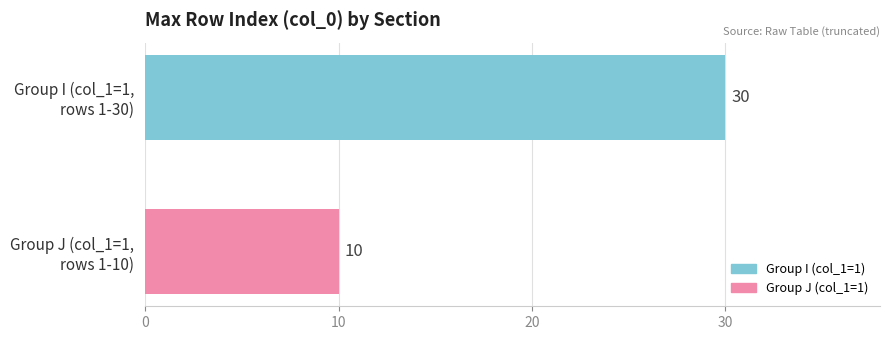

What is the smallest value displayed?

10